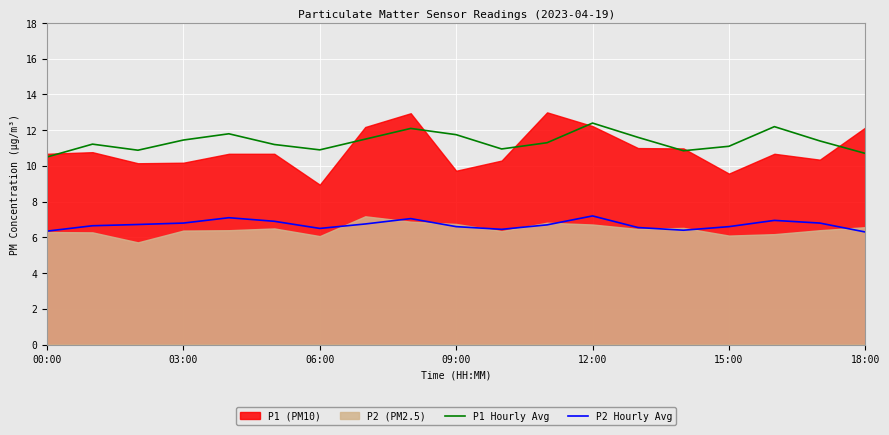

What is the minimum value for P2 Hourly Avg?

6.3